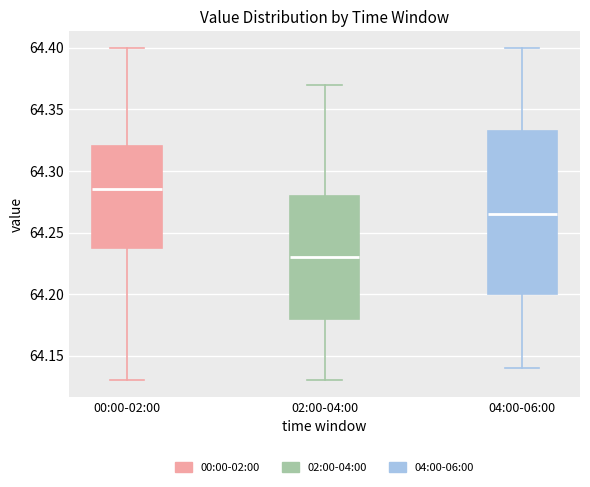

Reading left to right, read every box against the y-axis: the position of its median line, the range the box covers, and the ends of its whiskers. The values are not printed on the chart, so give them approximately, as read against the axis.

00:00-02:00: median 64.285, box 64.240 to 64.320, whiskers 64.130 to 64.400
02:00-04:00: median 64.230, box 64.180 to 64.280, whiskers 64.130 to 64.370
04:00-06:00: median 64.265, box 64.200 to 64.335, whiskers 64.140 to 64.400